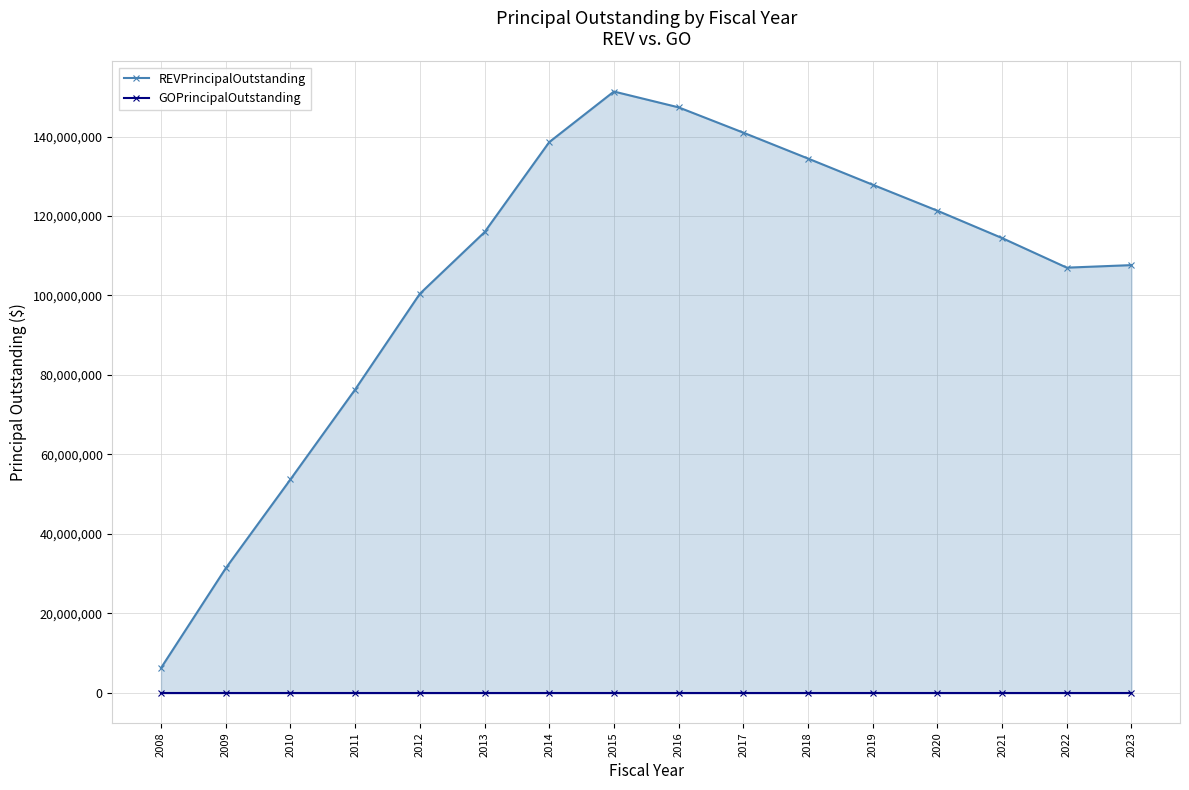

What is the greatest value displayed?

151320000